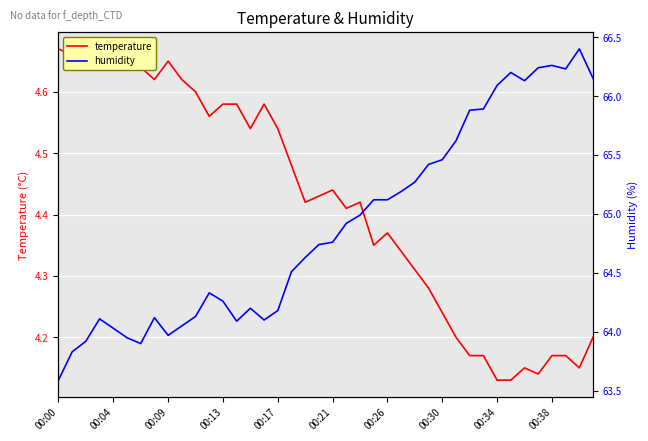

How many series are shown in this chart?

2